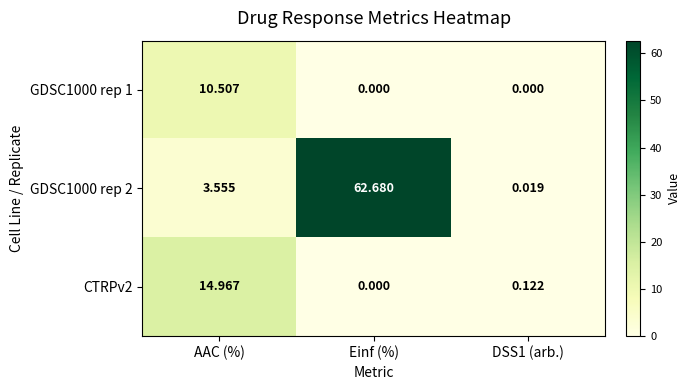

How many data points does each series have?

3